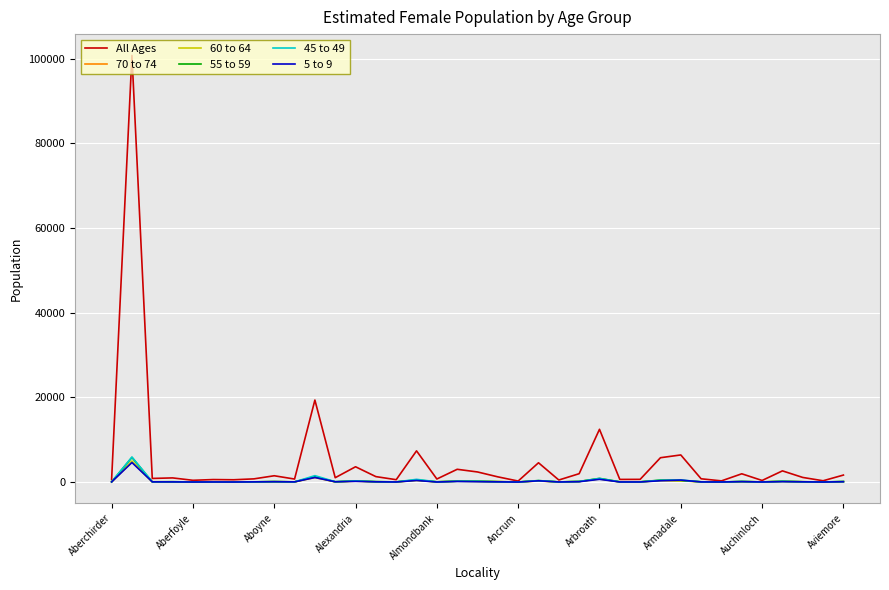

What is the maximum value for All Ages?

100774